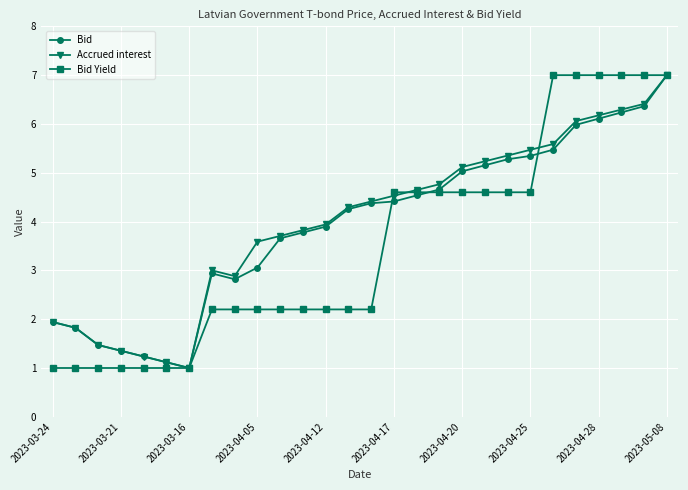

Reading left to right, transcribe all the data shown in this chart.

Bid: 1.9	1.8	1.5	1.4	1.2	1.1	1.0	2.9	2.8	3.1	3.7	3.8	3.9	4.3	4.4	4.4	4.5	4.7	5.0	5.2	5.3	5.3	5.5	6.0	6.1	6.2	6.4	7.0
Accrued interest: 1.9	1.8	1.5	1.4	1.2	1.1	1.0	3.0	2.9	3.6	3.7	3.8	3.9	4.3	4.4	4.5	4.6	4.8	5.1	5.2	5.4	5.5	5.6	6.1	6.2	6.3	6.4	7.0
Bid Yield: 1.0	1.0	1.0	1.0	1.0	1.0	1.0	2.2	2.2	2.2	2.2	2.2	2.2	2.2	2.2	4.6	4.6	4.6	4.6	4.6	4.6	4.6	7.0	7.0	7.0	7.0	7.0	7.0